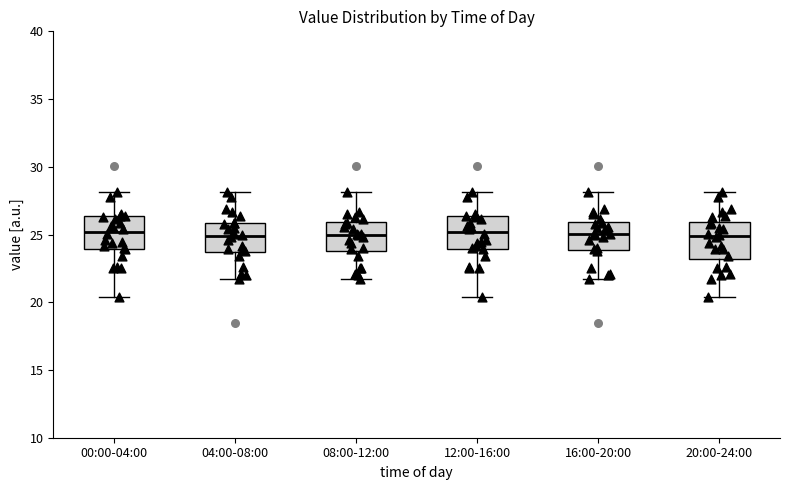

Where does the lower whisker of the box for 04:00-08:00 end on the y-axis? The values are not printed on the chart, so give them approximately, as read against the axis.

22.0